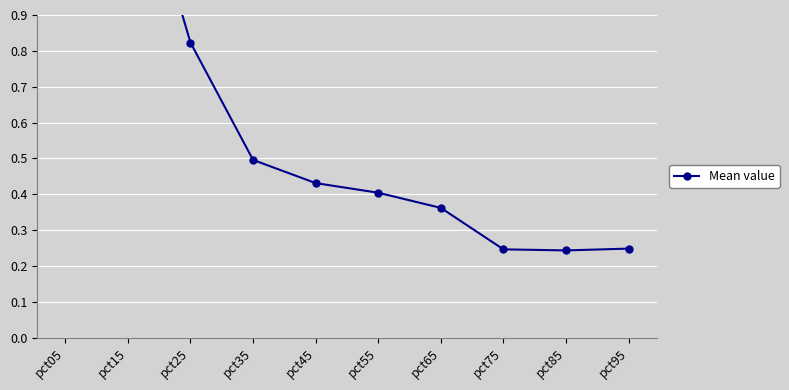

Is it true that the value at pct15 is 1.4?

True